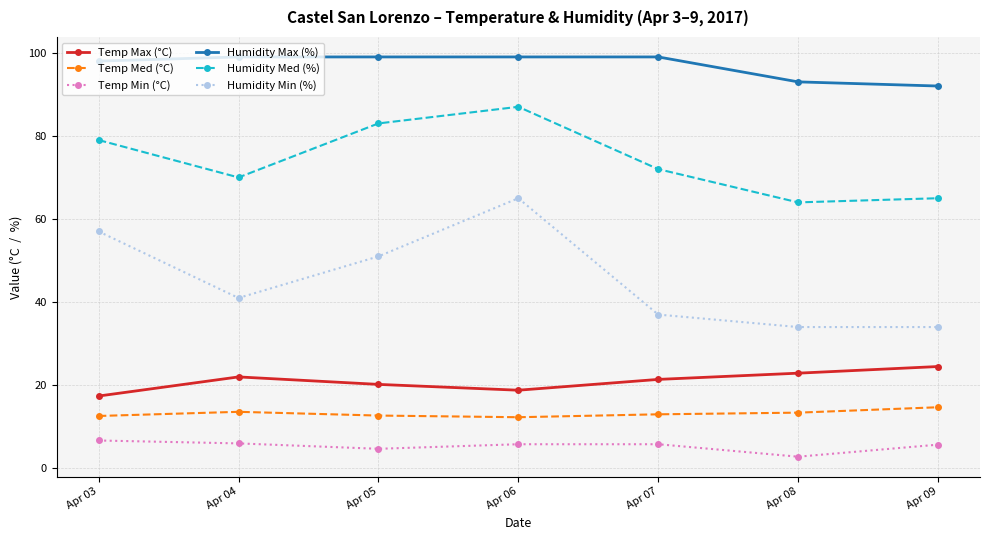

What is the maximum value for Humidity Min (%)?

65.0